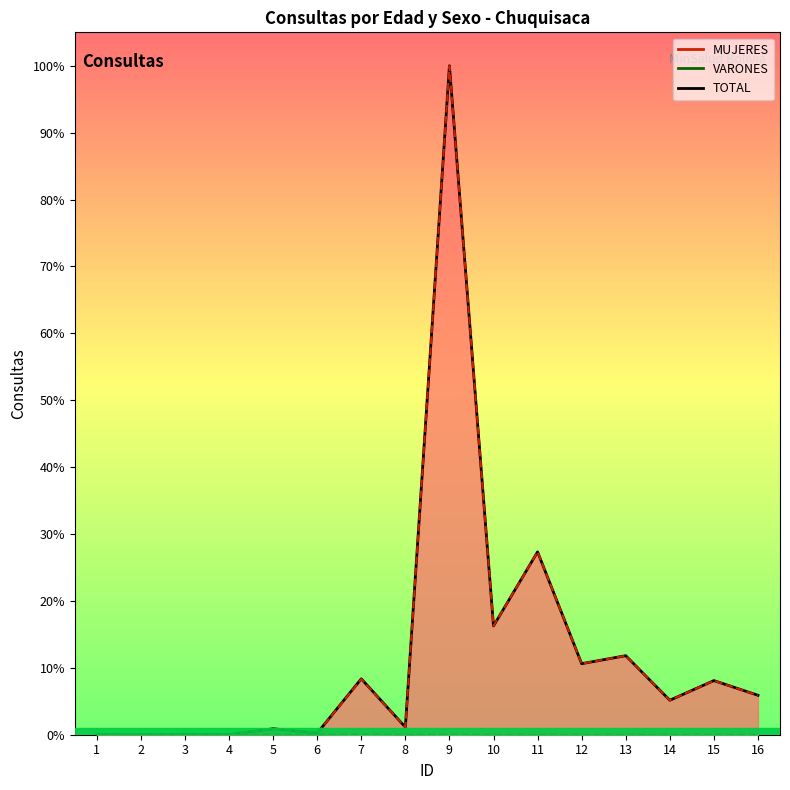

What is the sum of all values?

19997